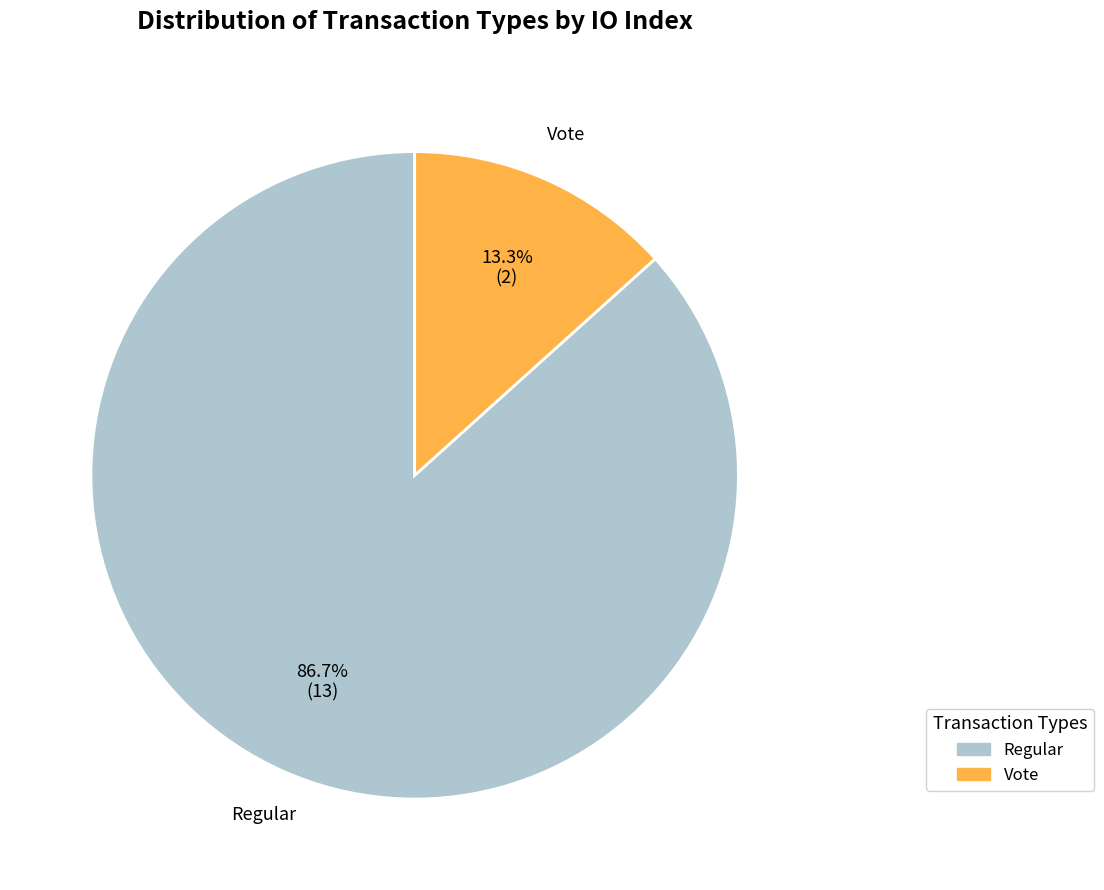

True or false: Regular accounts for 99% of the total.

False